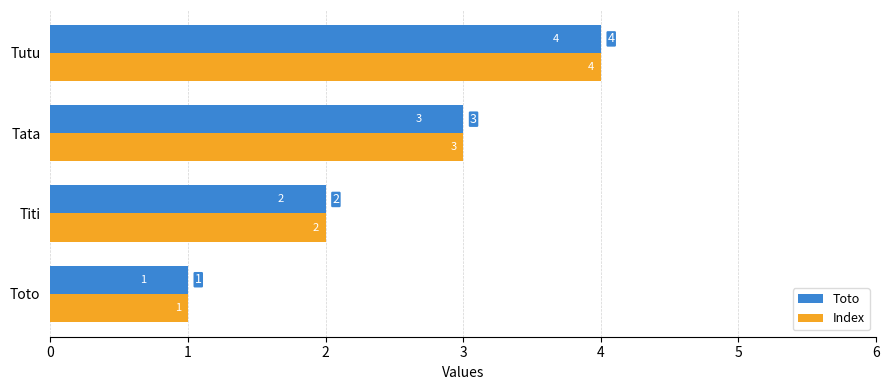

What is the difference between the maximum and minimum values in the Index series?

3